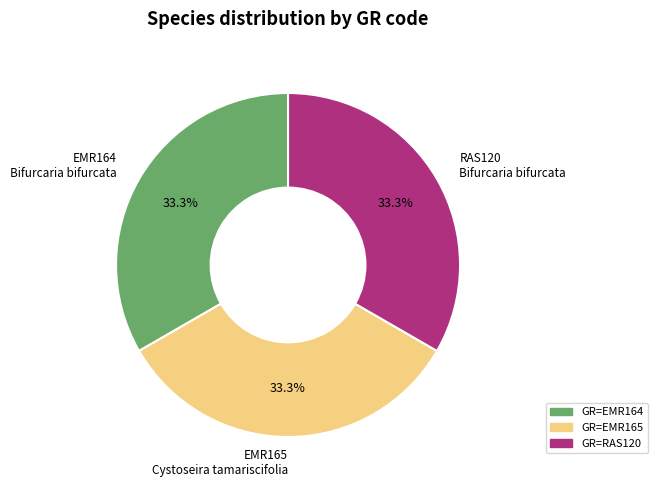

Approximately how many times larger is the value at RAS120 Bifurcaria bifurcata compared to EMR164 Bifurcaria bifurcata?

1.0